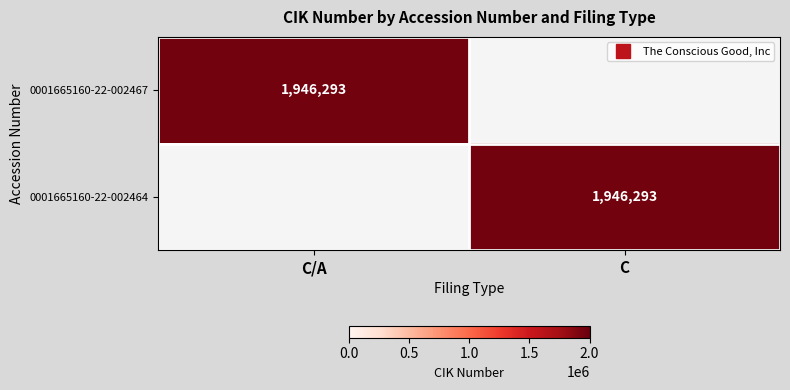

Where is 0001665160-22-002464 nearest to the value 973146?

C/A